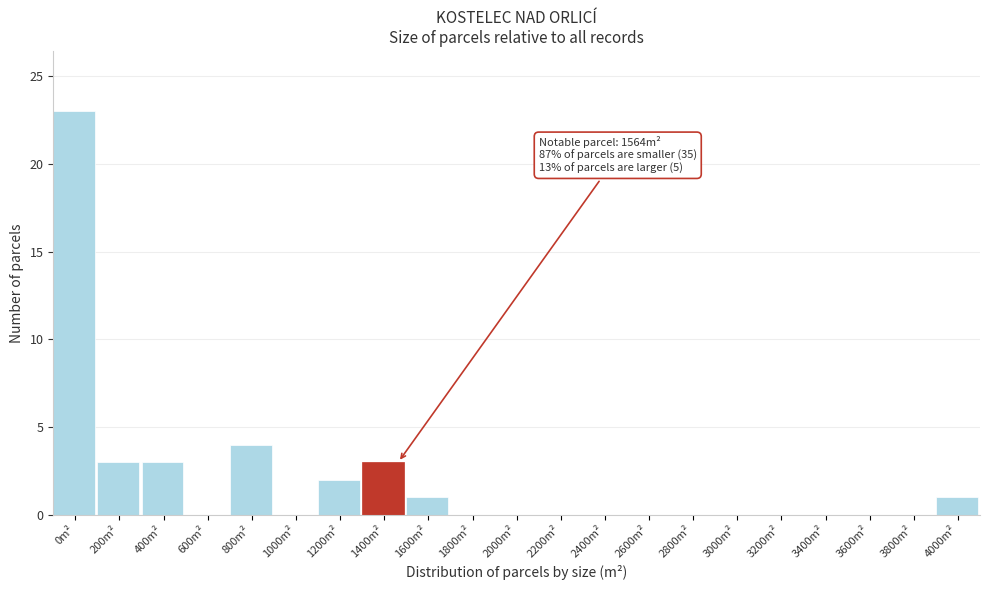

Reading right to left, list all the values displayed in this chart.

4000m²=1	3800m²=0	3600m²=0	3400m²=0	3200m²=0	3000m²=0	2800m²=0	2600m²=0	2400m²=0	2200m²=0	2000m²=0	1800m²=0	1600m²=1	1400m²=3	1200m²=2	1000m²=0	800m²=4	600m²=0	400m²=3	200m²=3	0m²=23